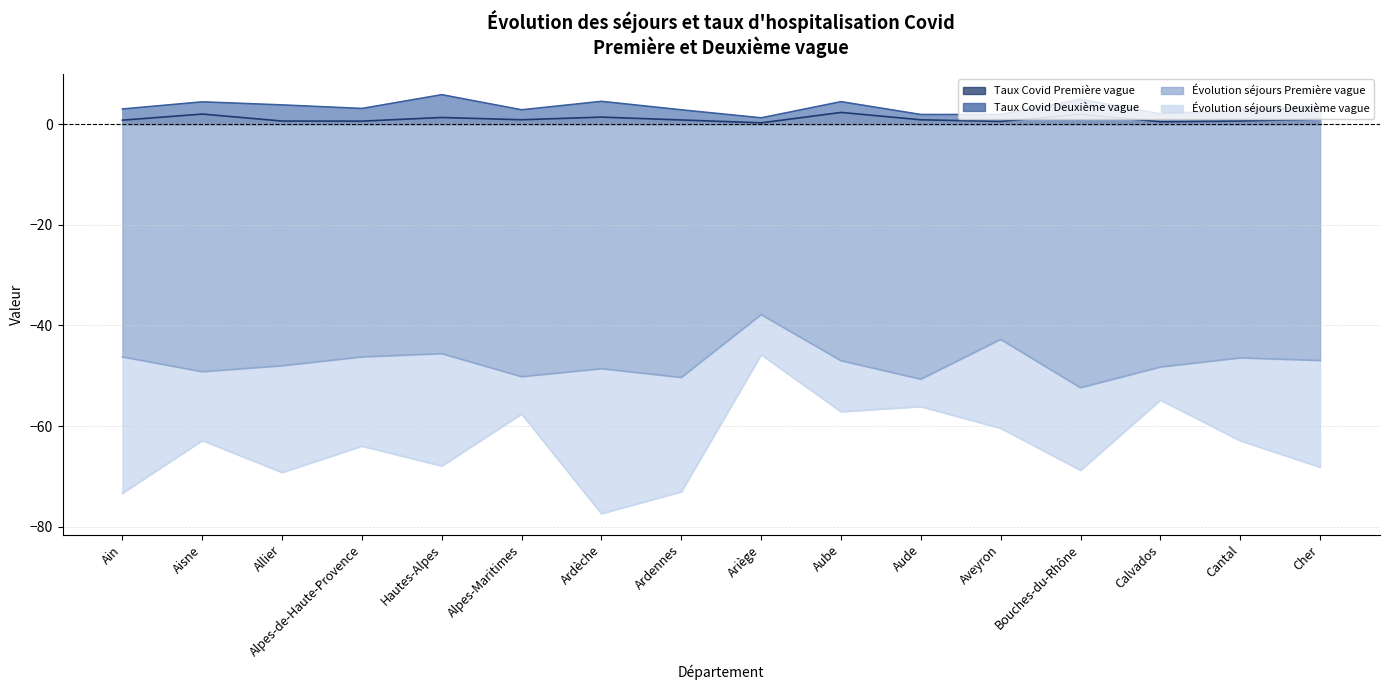

What is the highest value of the Taux Covid Première vague series?

2.4